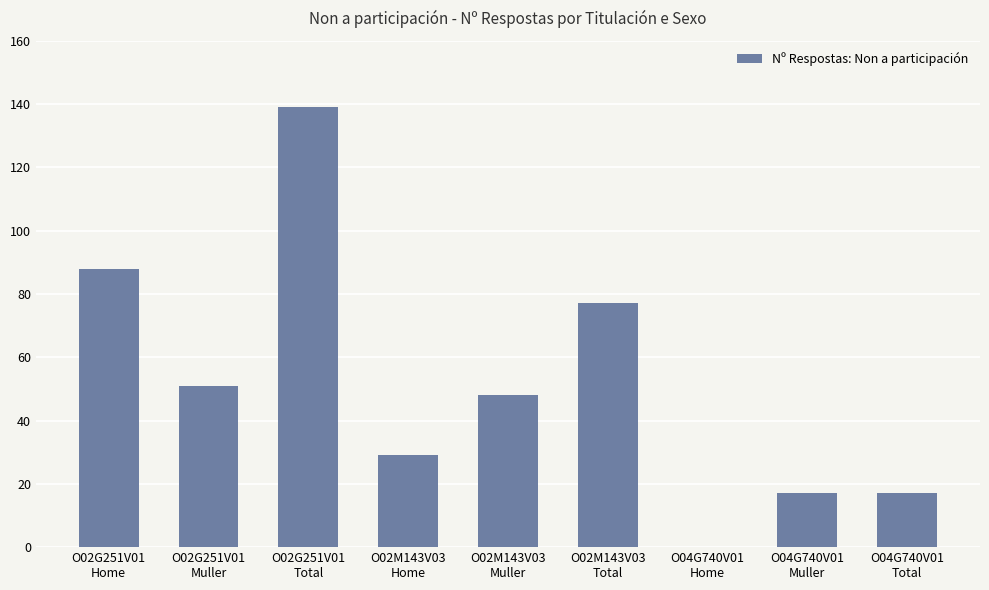

What is the greatest value displayed?

139